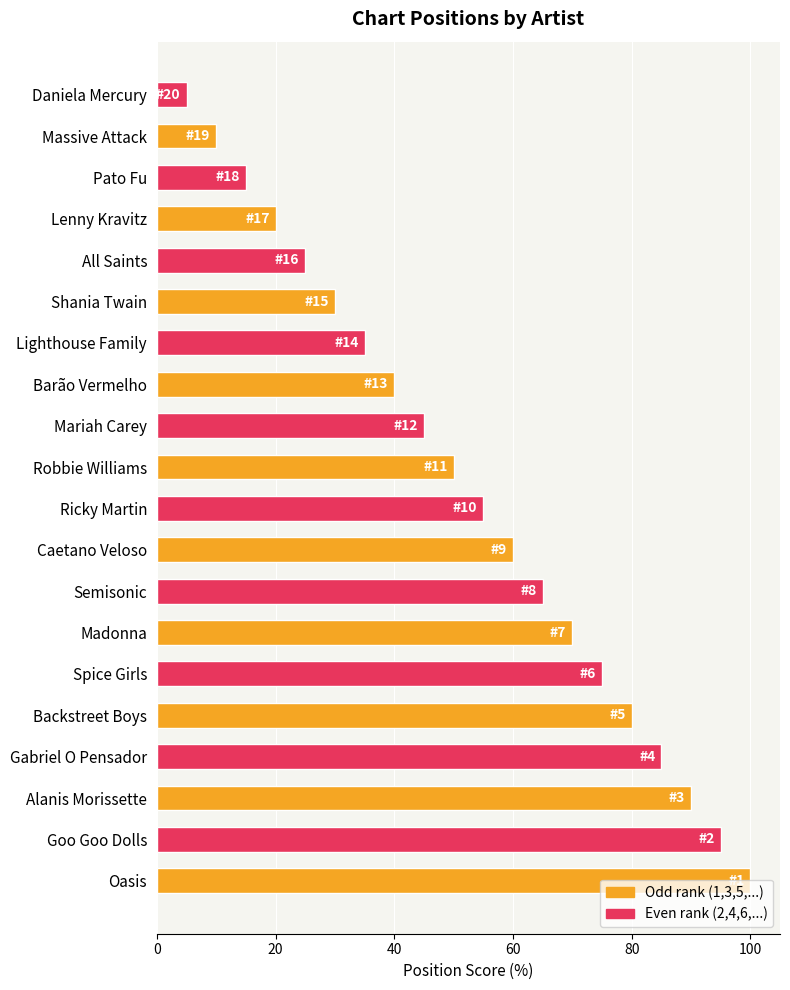

What is the approximate value at Shania Twain?

30.0